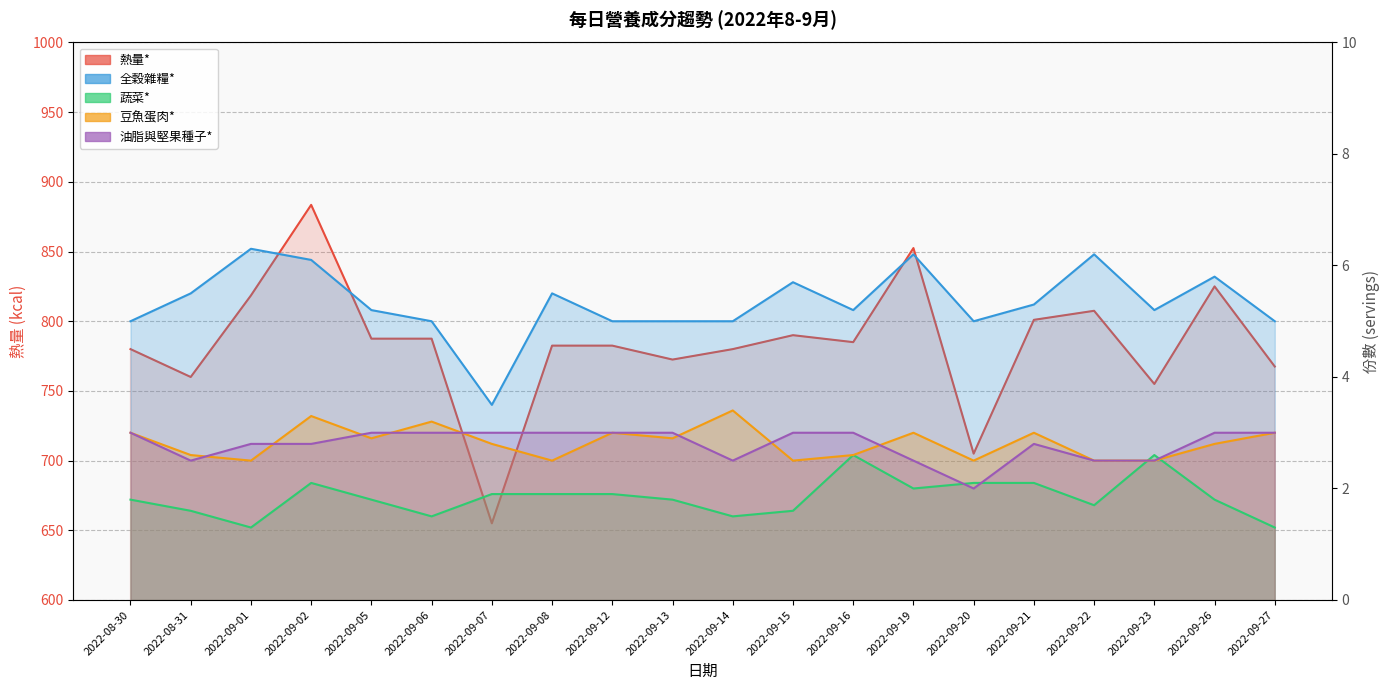

At 2022-09-01, list the series in order from smallest to largest.

蔬菜*, 豆魚蛋肉*, 油脂與堅果種子*, 全穀雜糧*, 熱量*